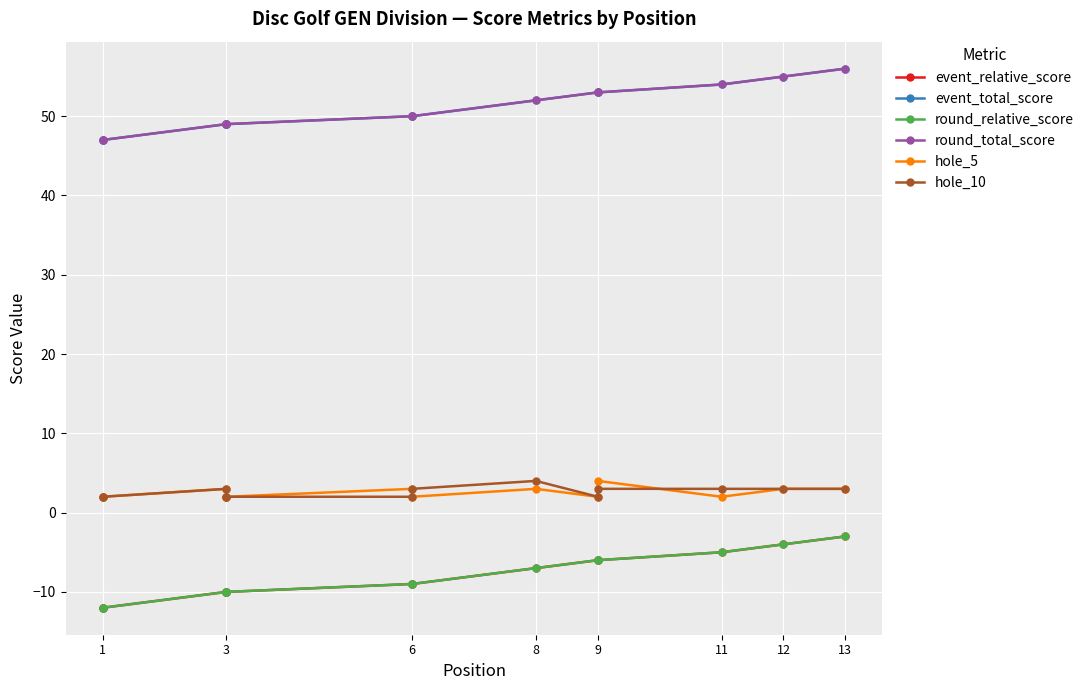

True or false: round_total_score has more than 0 interior local peaks.

False